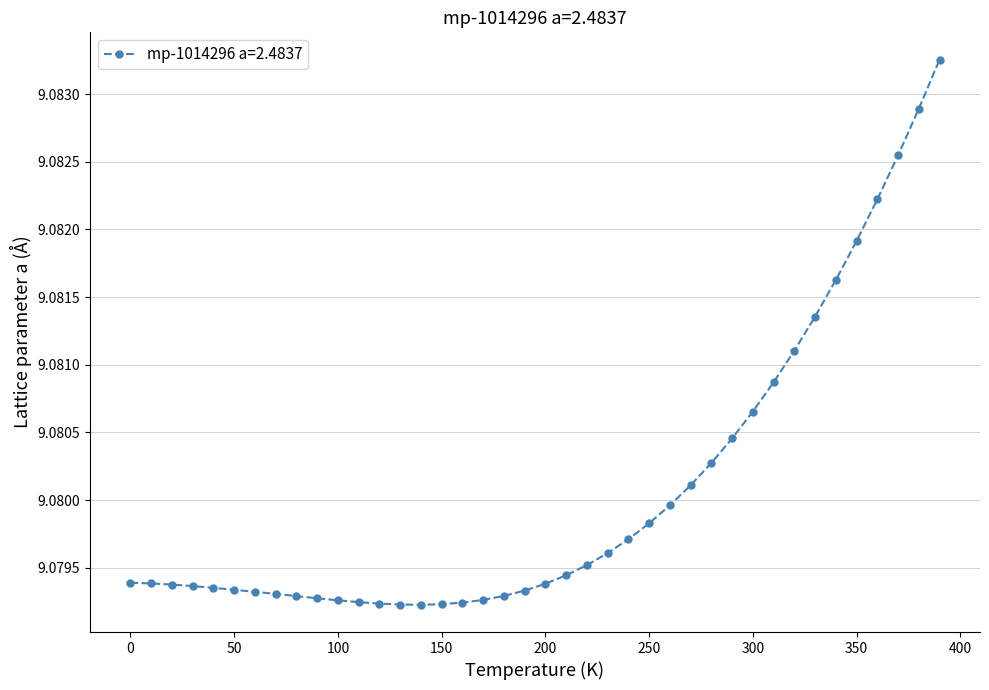

Count the values in the range 9 to 10.

40